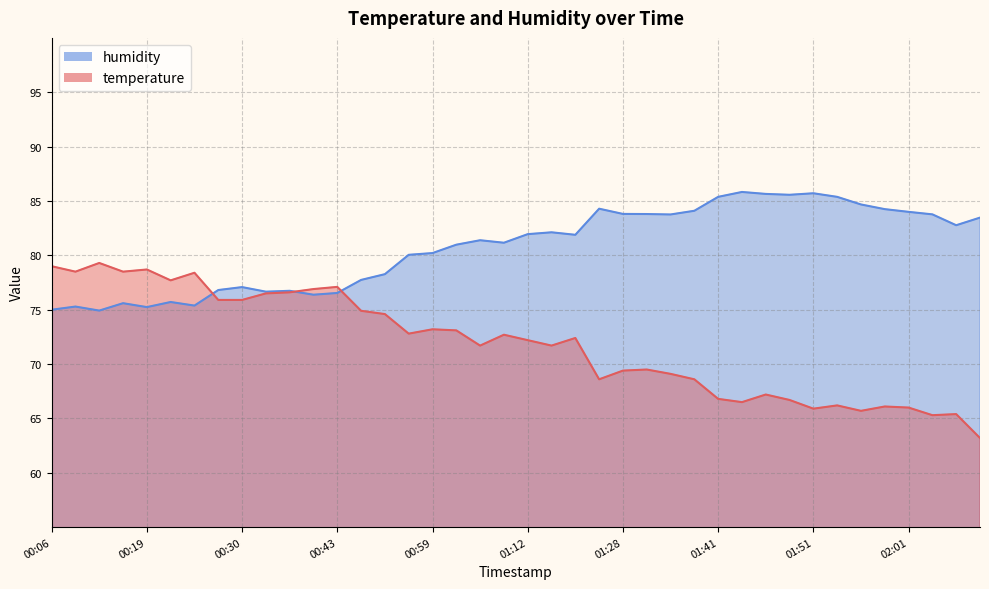

Does the chart have visible grid lines?

Yes